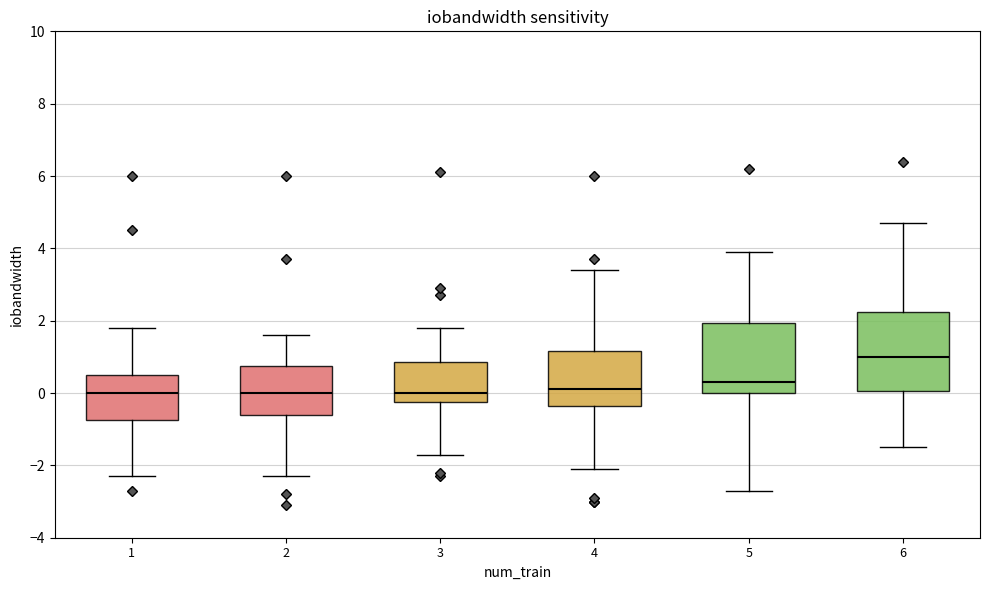

Where is the upper edge of the box at x = 2 on the y-axis? The values are not printed on the chart, so give them approximately, as read against the axis.

0.8